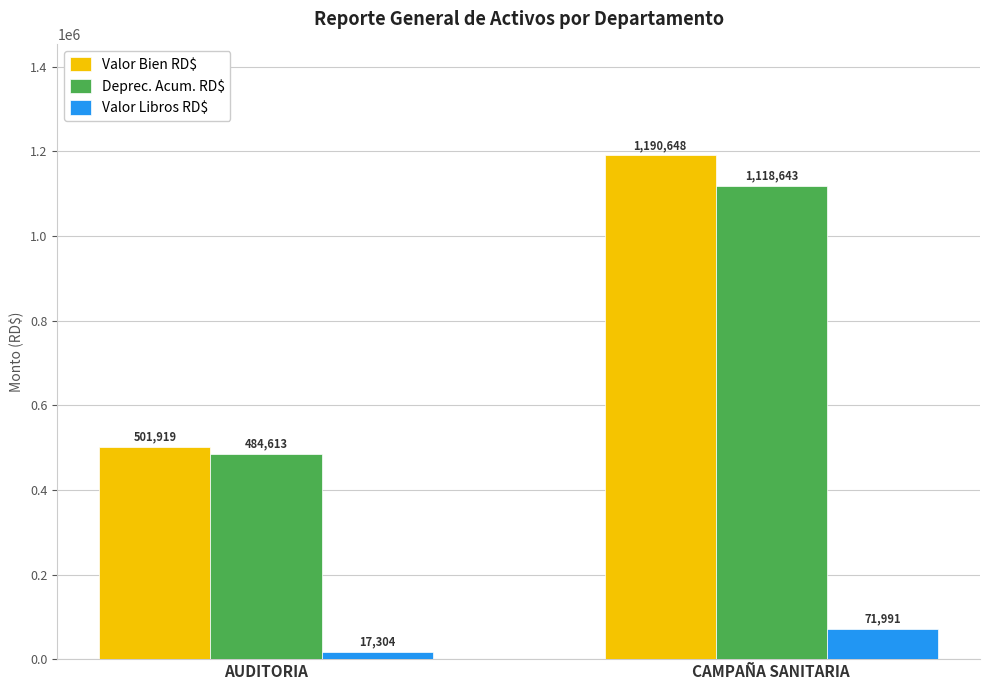

Rank the categories by Valor Bien RD$ value from lowest to highest.

AUDITORIA, CAMPAÑA SANITARIA